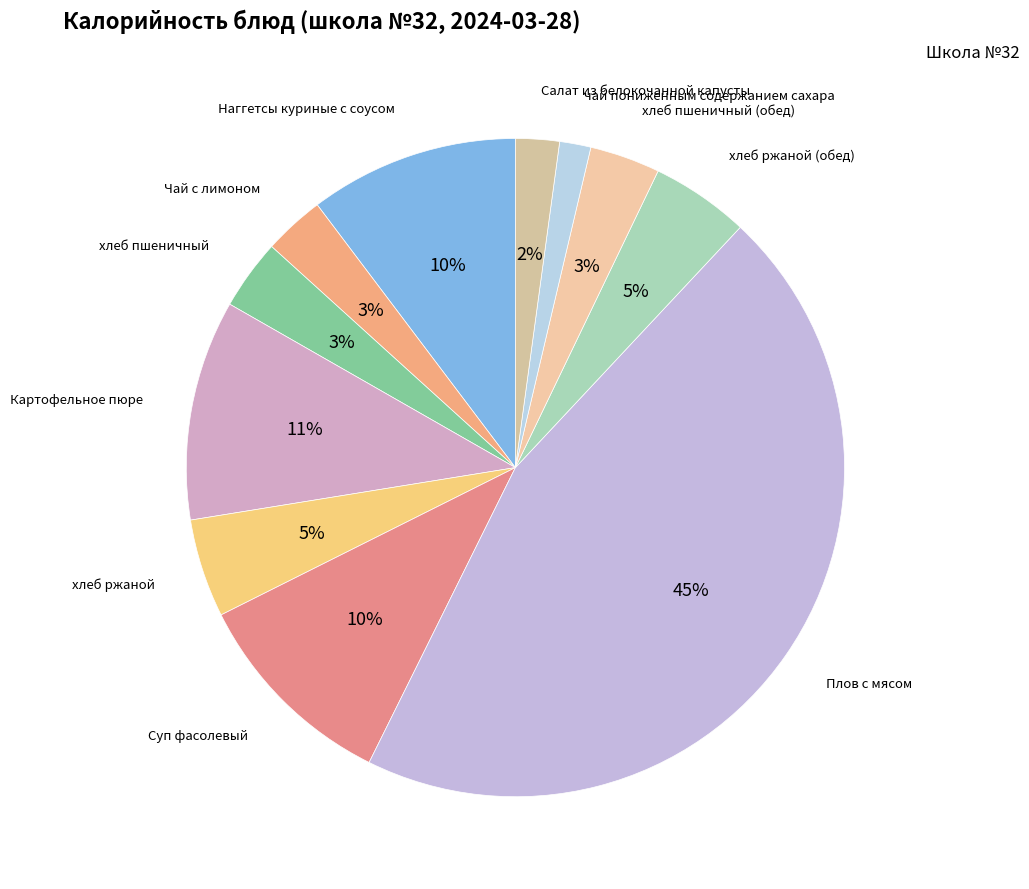

How many slices are in this pie chart?

11